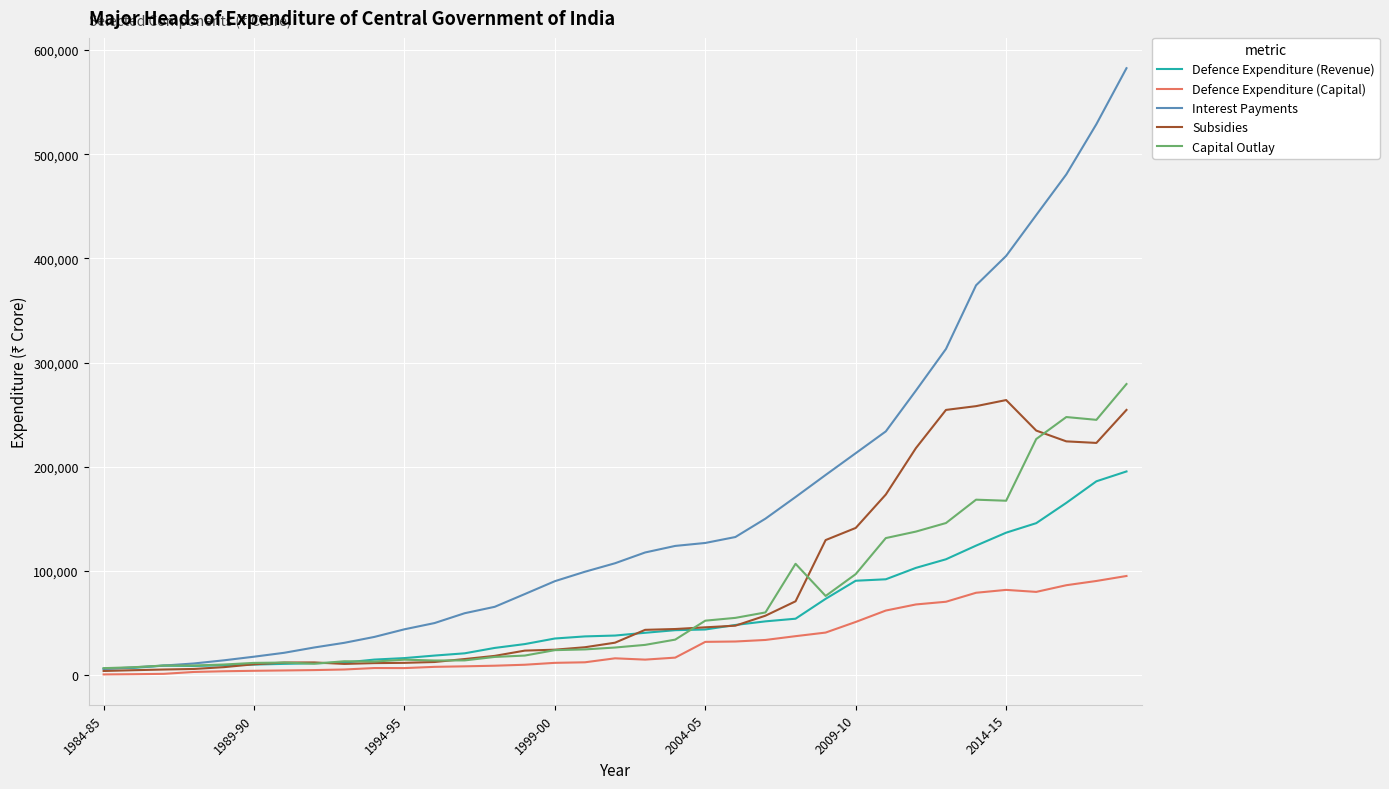

Which series has the widest spread of values?

Interest Payments